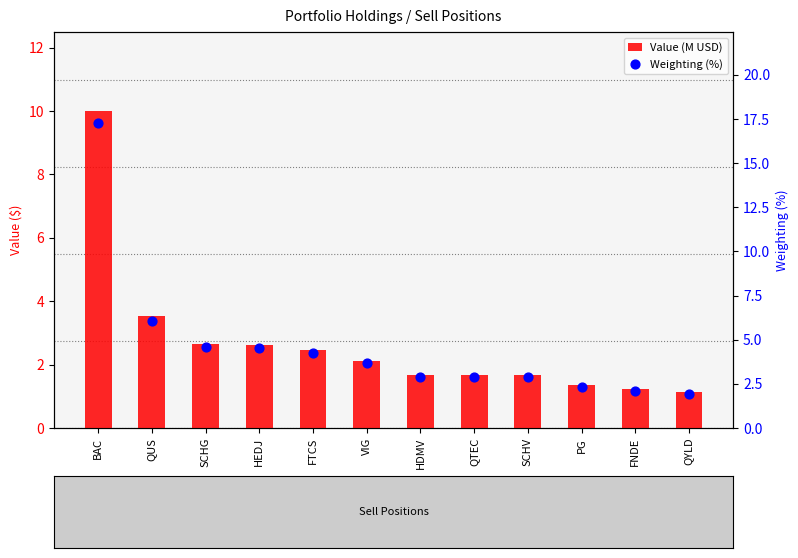

Is the value of Value (M USD) at SCHG greater than the value of Weighting (%) at FTCS?

No